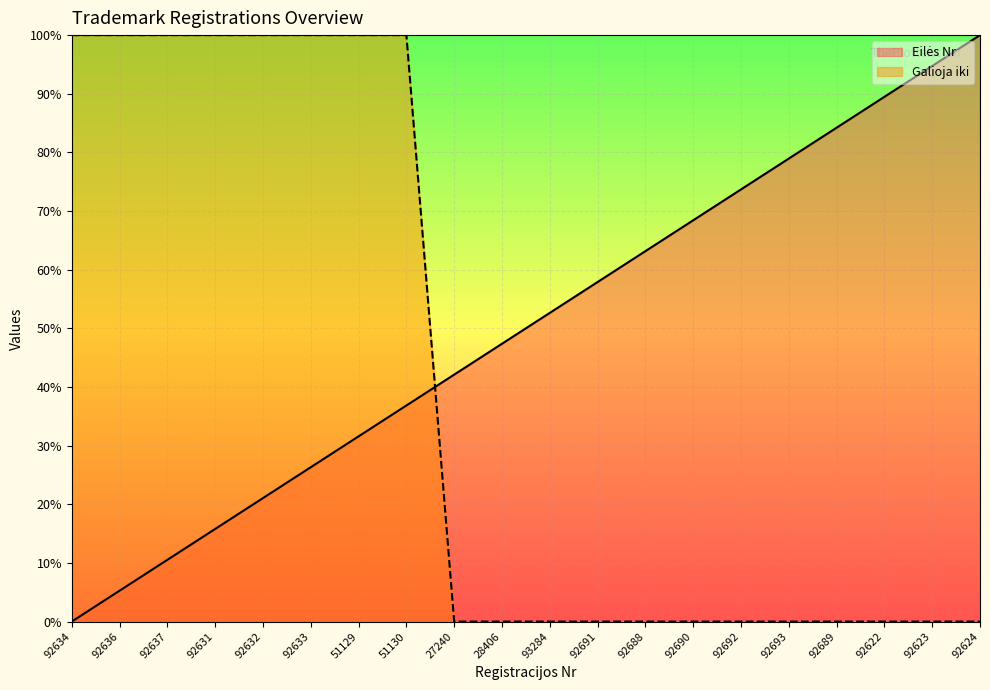

At which label is Galioja iki closest to 0?

27240